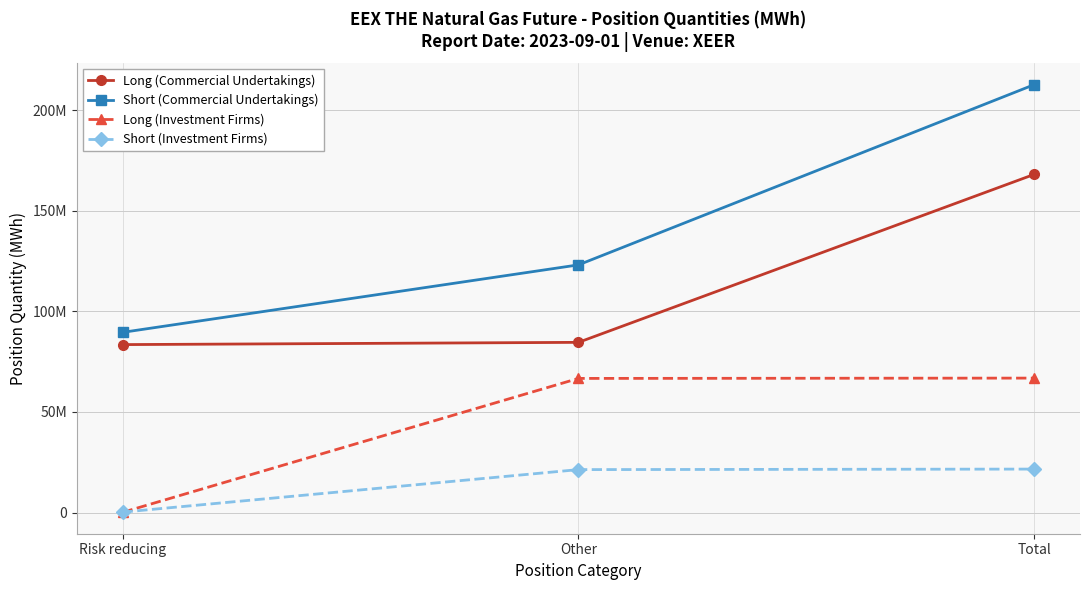

What is the sum of the Long (Investment Firms) values at Risk reducing and Total?

66993617